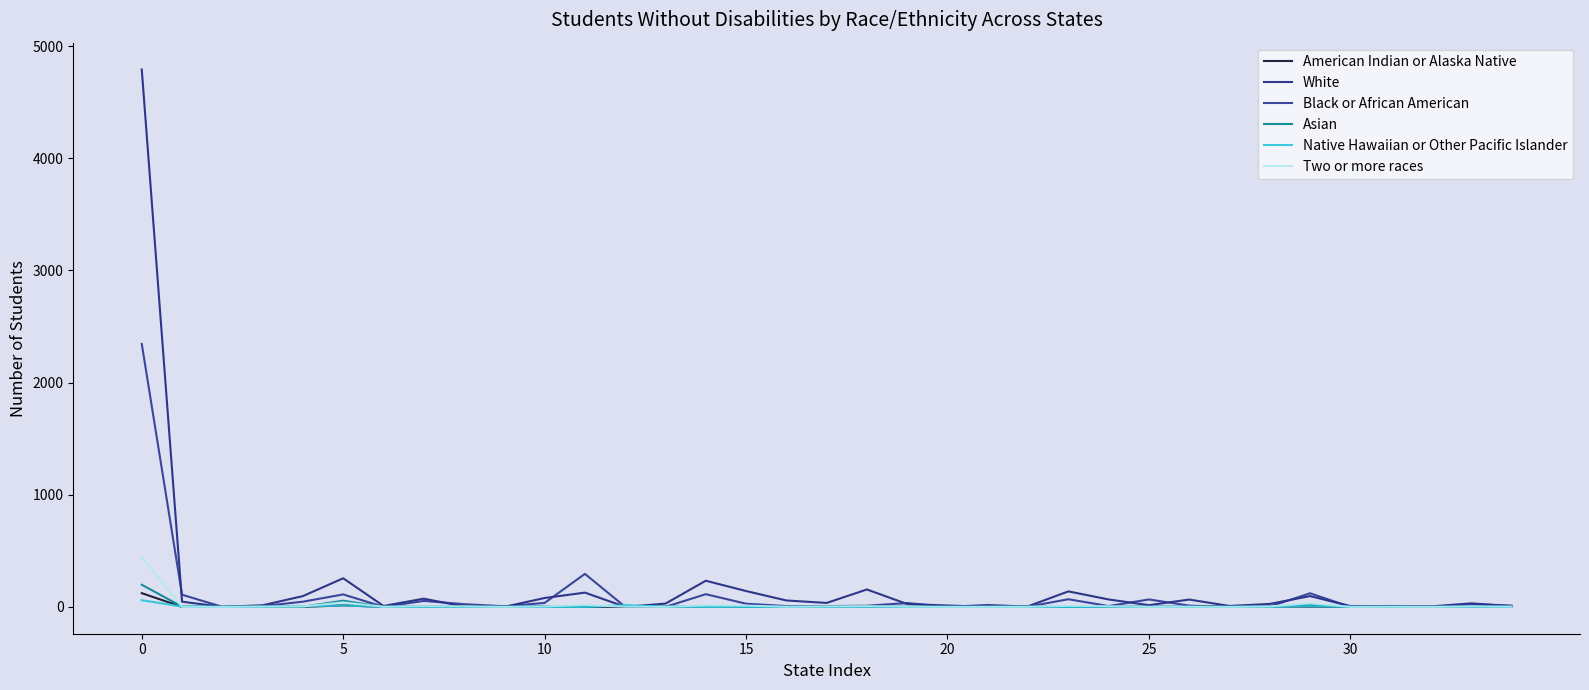

Does the chart have visible grid lines?

No